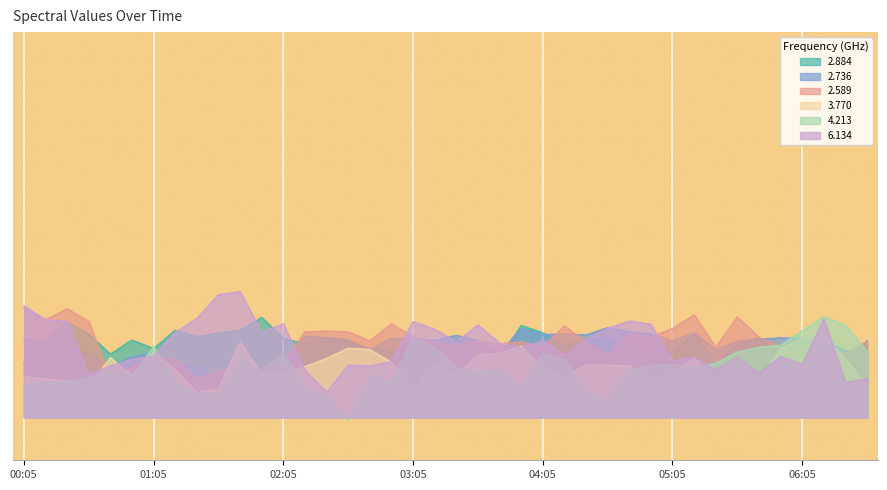

How many values in the 2.736 series are below 73?

17